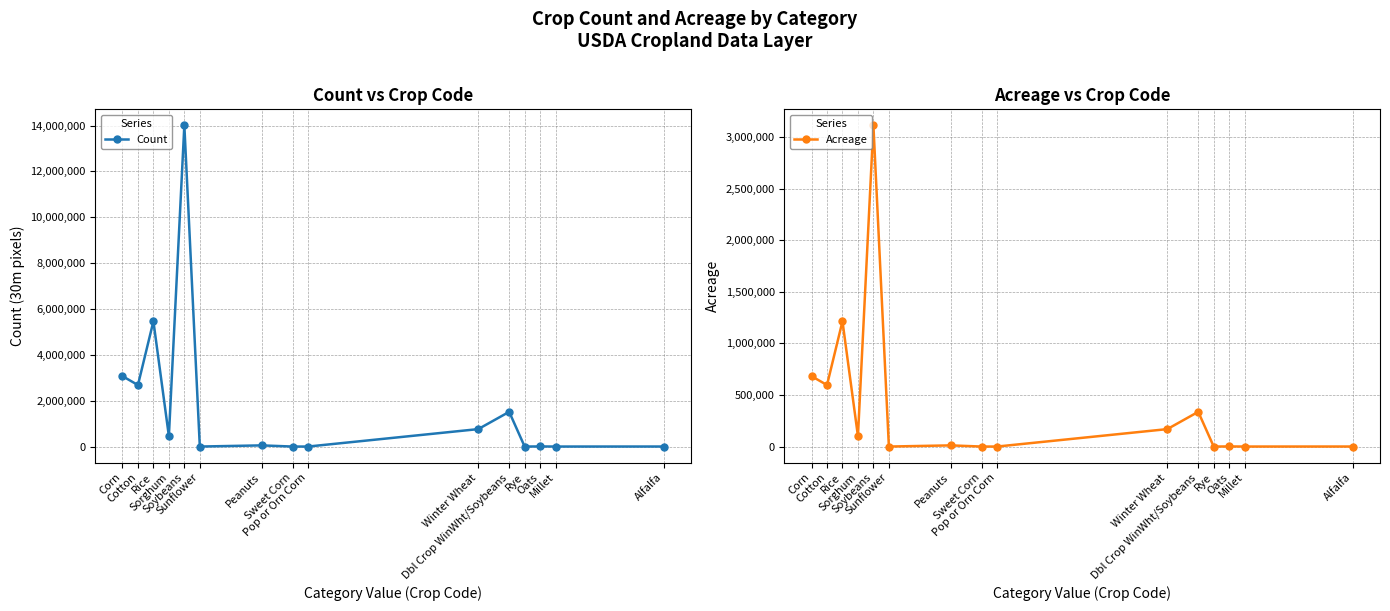

Reading left to right, transcribe all the data shown in this chart.

Count: 3070816.0	2682654.0	5464189.0	454429.0	14008179.0	296.0	50754.0	157.0	233.0	760761.0	1514200.0	171.0	5298.0	527.0	1426.0
Acreage: 682931.1	596606.2	1215202.8	101062.3	3115335.0	65.8	11287.4	34.9	51.8	169188.7	336749.0	38.0	1178.2	117.2	317.1